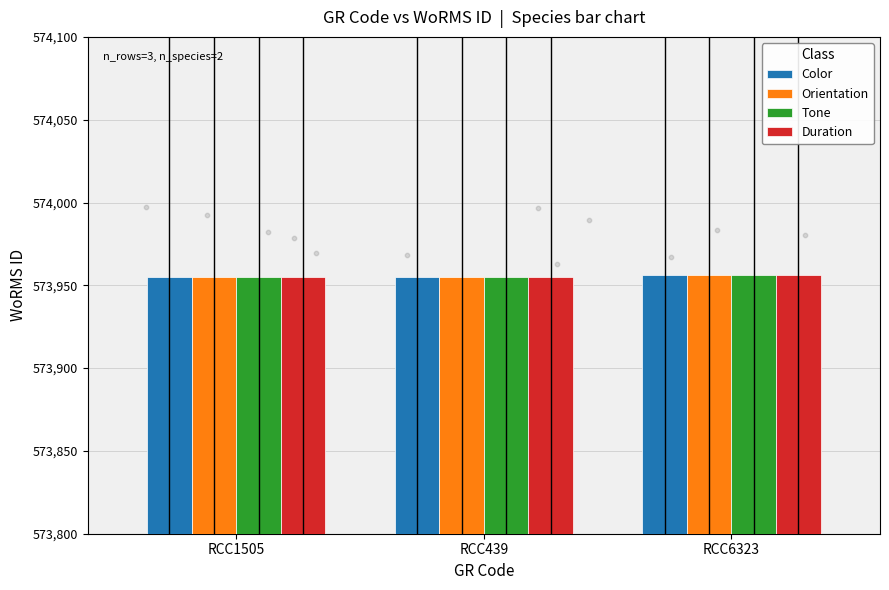

Which series reaches the minimum Y coordinate?

Color